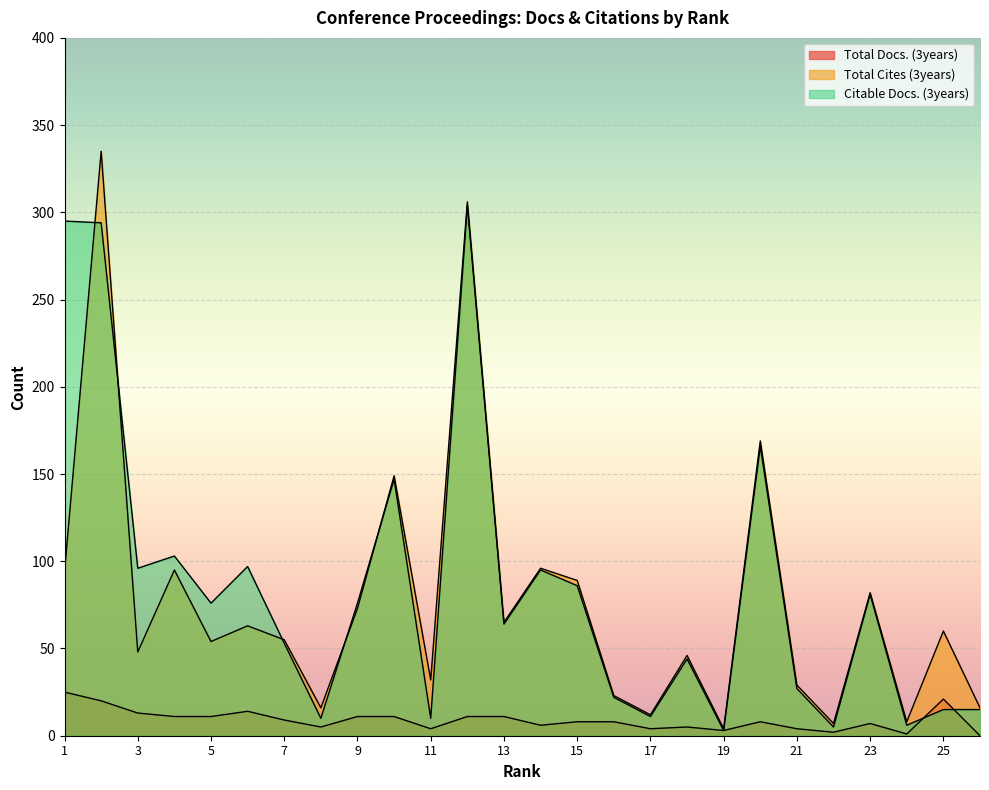

True or false: Citable Docs. (3years) and Total Cites (3years) cross at least once.

True